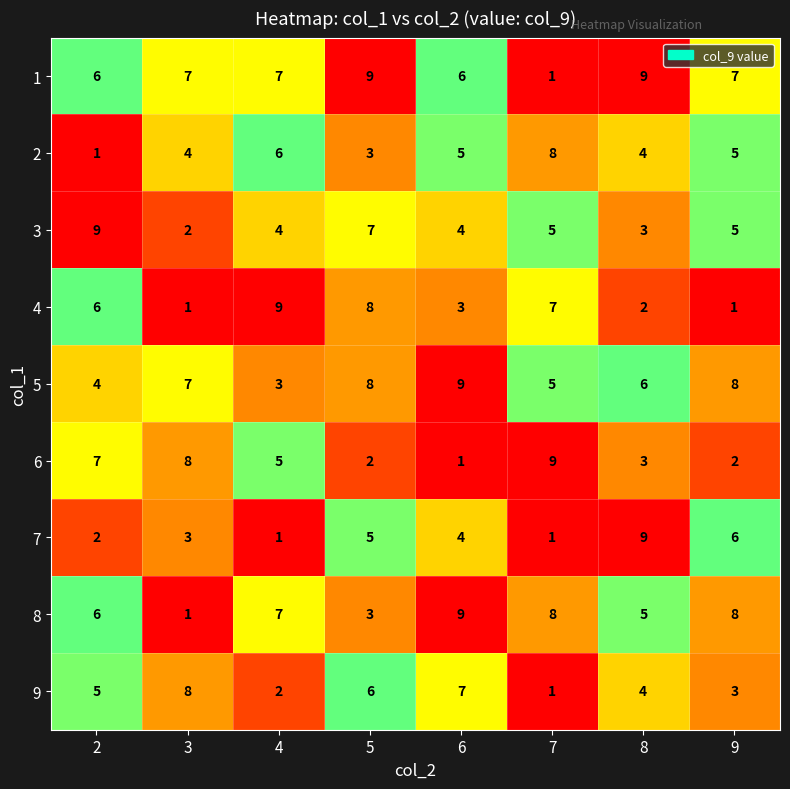

Where does the 2 series first go above 5?

4